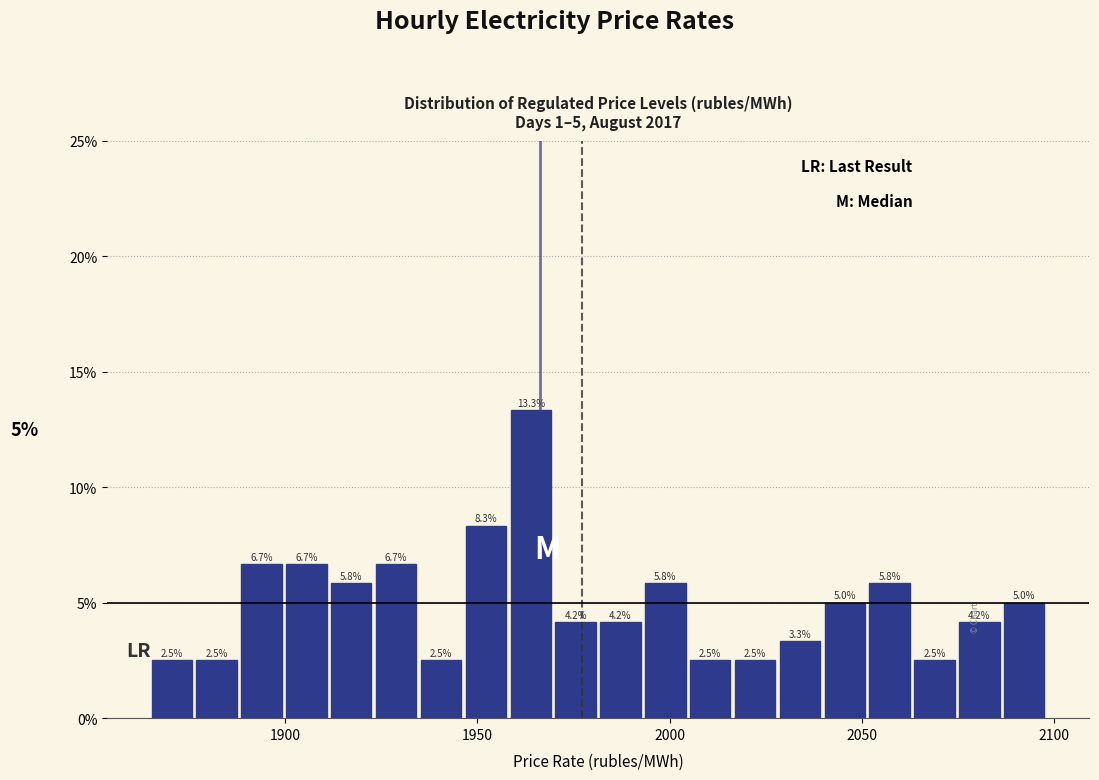

Read against the x-axis, roughly where is the centre of the tallest bar?

1965